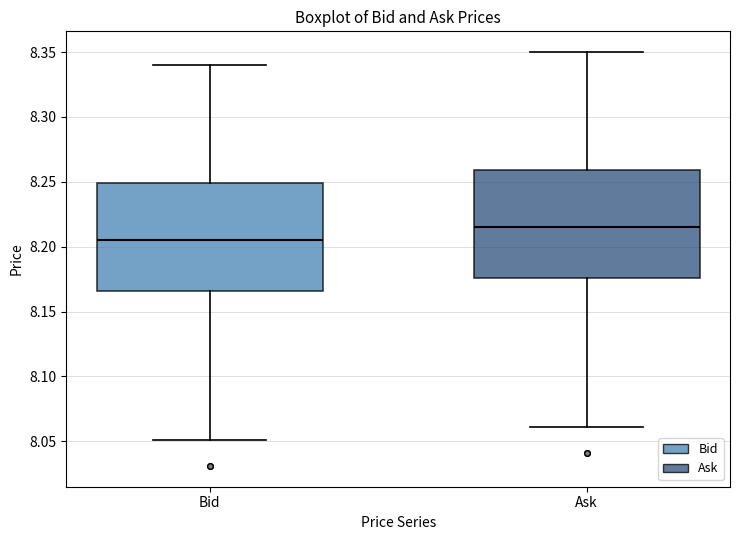

Reading left to right, read every box against the y-axis: the position of its median line, the range the box covers, and the ends of its whiskers. The values are not printed on the chart, so give them approximately, as read against the axis.

Bid: median 8.205, box 8.165 to 8.250, whiskers 8.050 to 8.340
Ask: median 8.215, box 8.175 to 8.260, whiskers 8.060 to 8.350